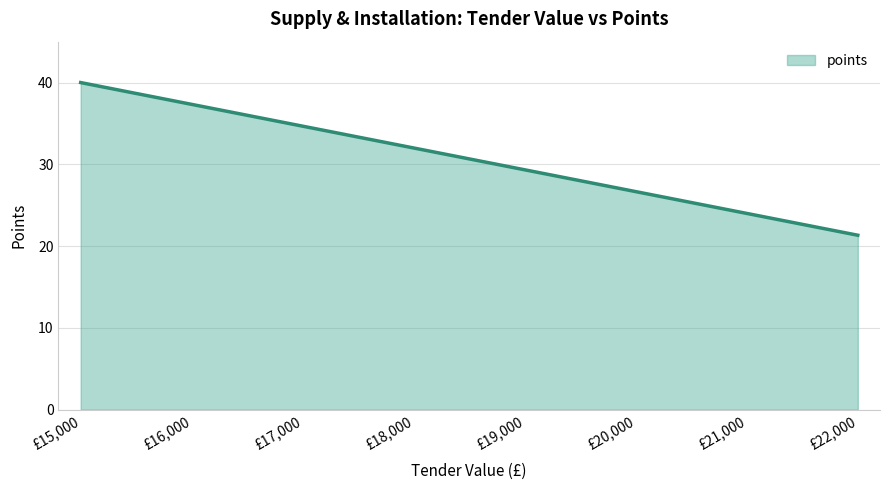

Rank the categories by value from highest to lowest.

£15,000, £16,000, £17,000, £18,000, £19,000, £20,000, £21,000, £22,000